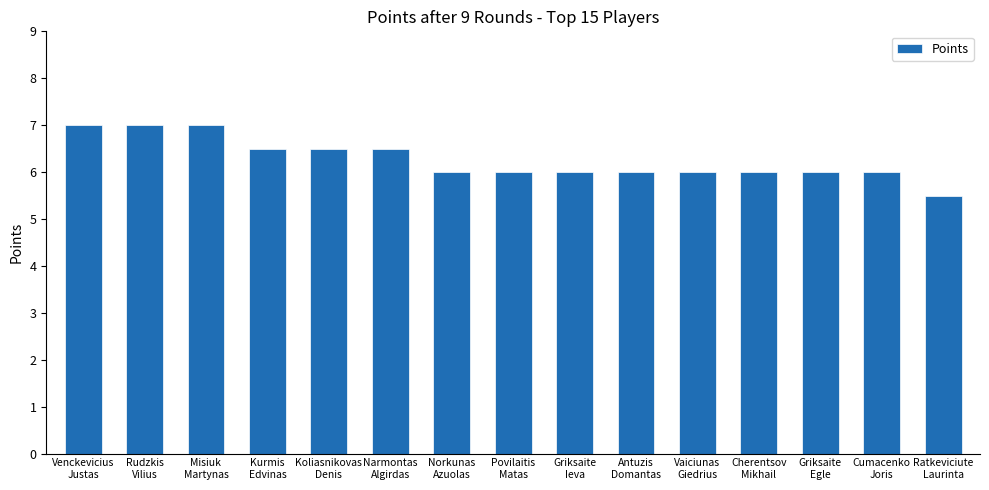

What is the difference between the second highest and second lowest values?

1.0